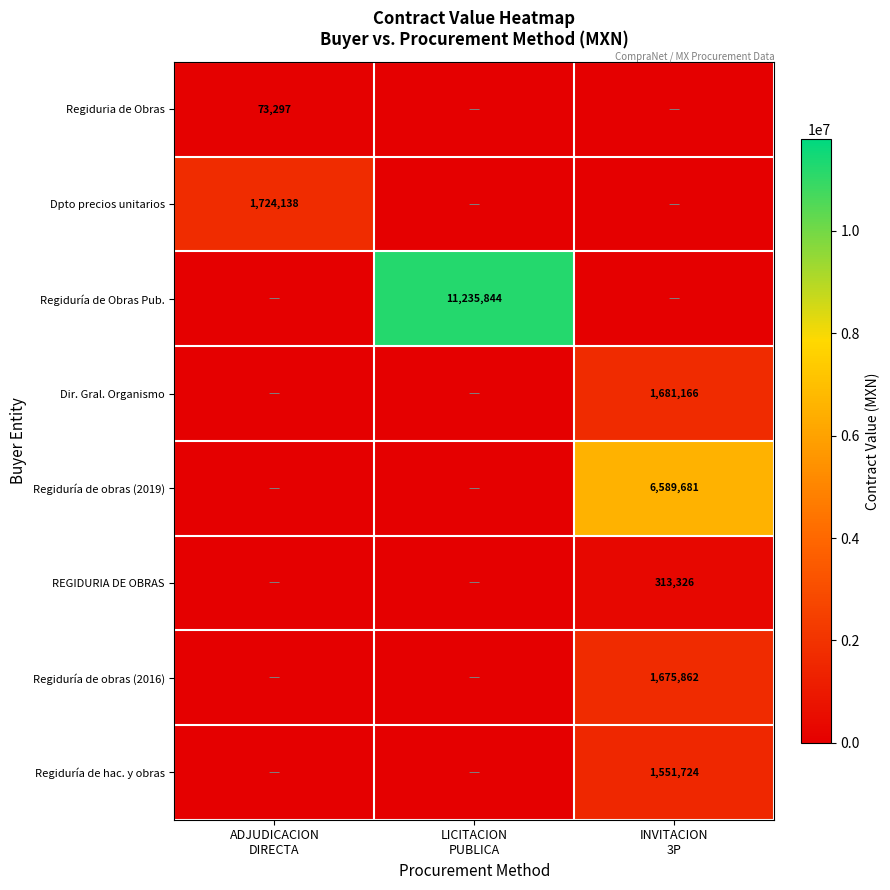

Is the value of Regiduría de hac. y obras at LICITACION PUBLICA greater than the value of REGIDURIA DE OBRAS at ADJUDICACION DIRECTA?

No